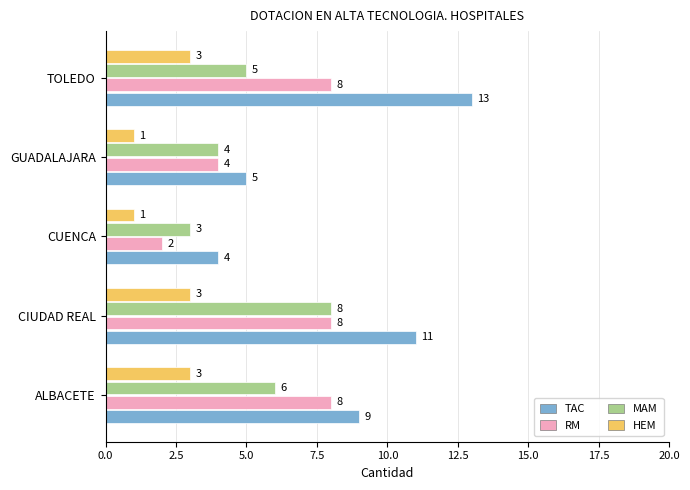

Rank the series at CUENCA from highest to lowest value.

TAC, MAM, RM, HEM